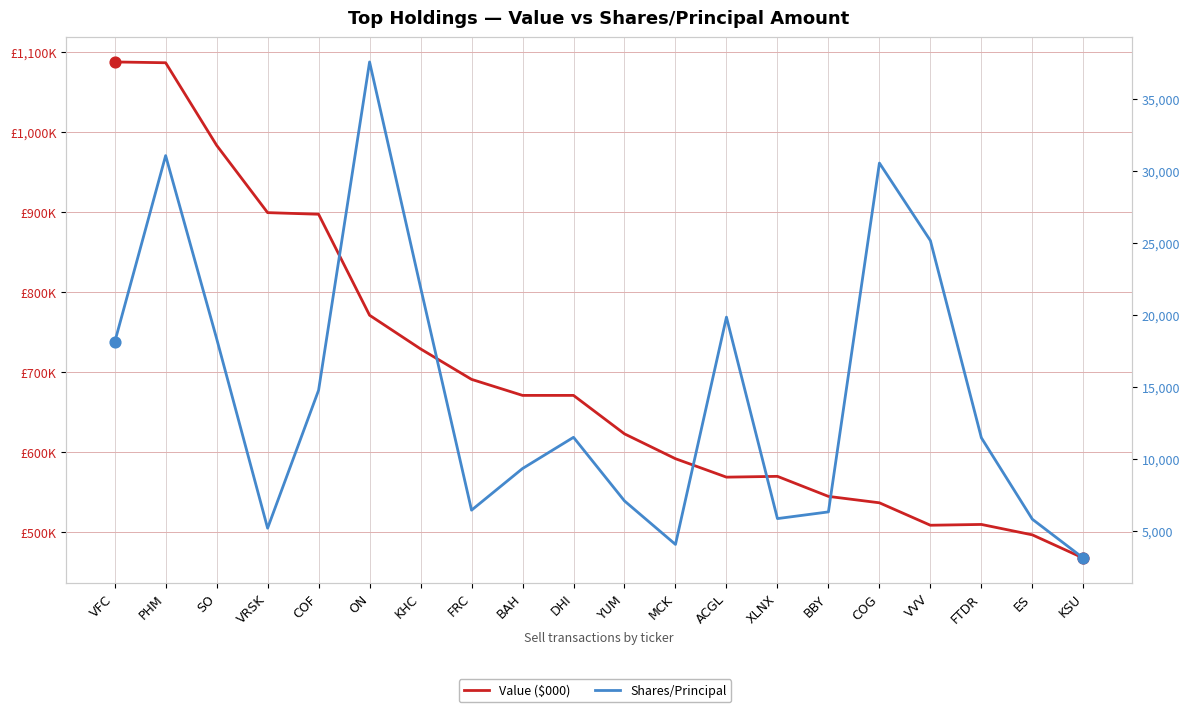

At how many categories does at least one series exceed 238343?

20